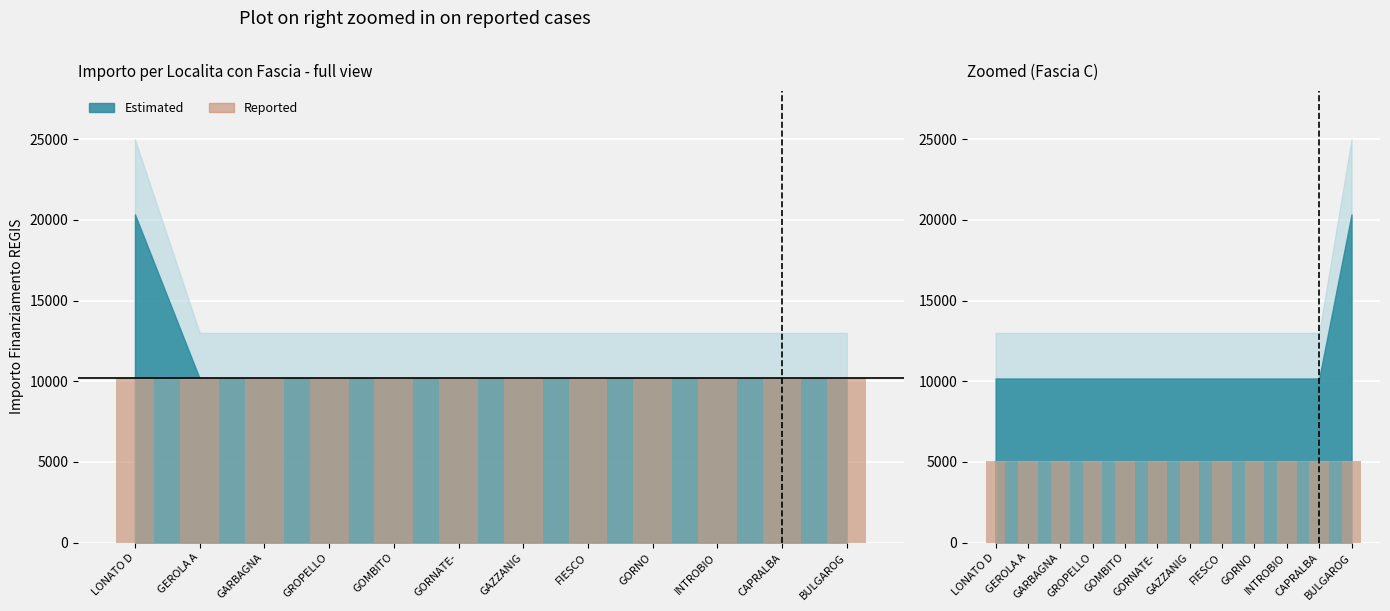

How many values in the Fascia C series exceed 10172?

1